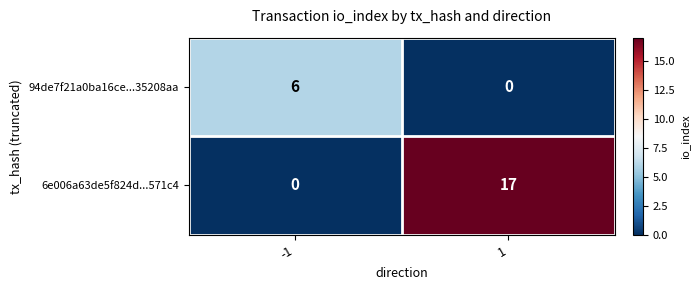

What is the difference between the maximum and minimum values in the 94de7f21a0ba16ce...35208aa series?

6